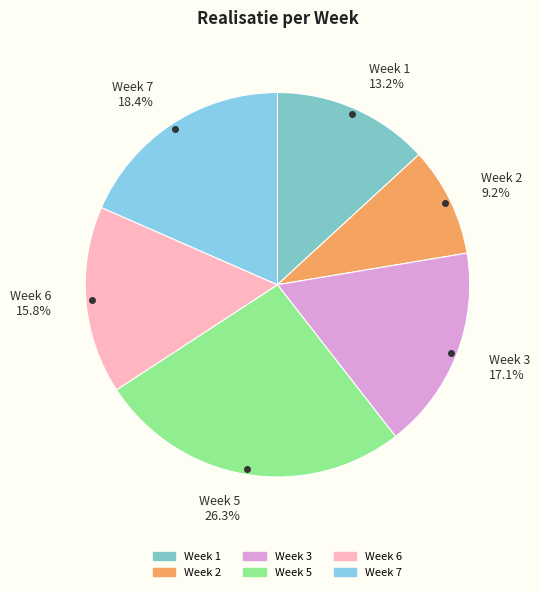

What is the ratio of the value at Week 5 26.3% to the value at Week 7 18.4%?

1.4